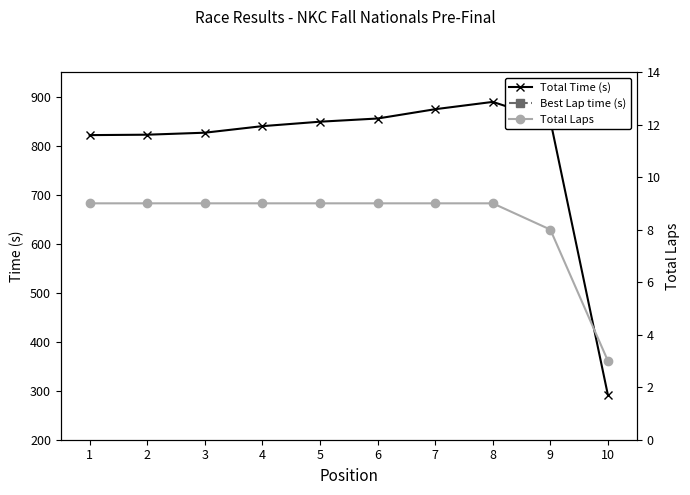

List the labels in order of Total Laps value, smallest first.

10, 9, 1, 2, 3, 4, 5, 6, 7, 8